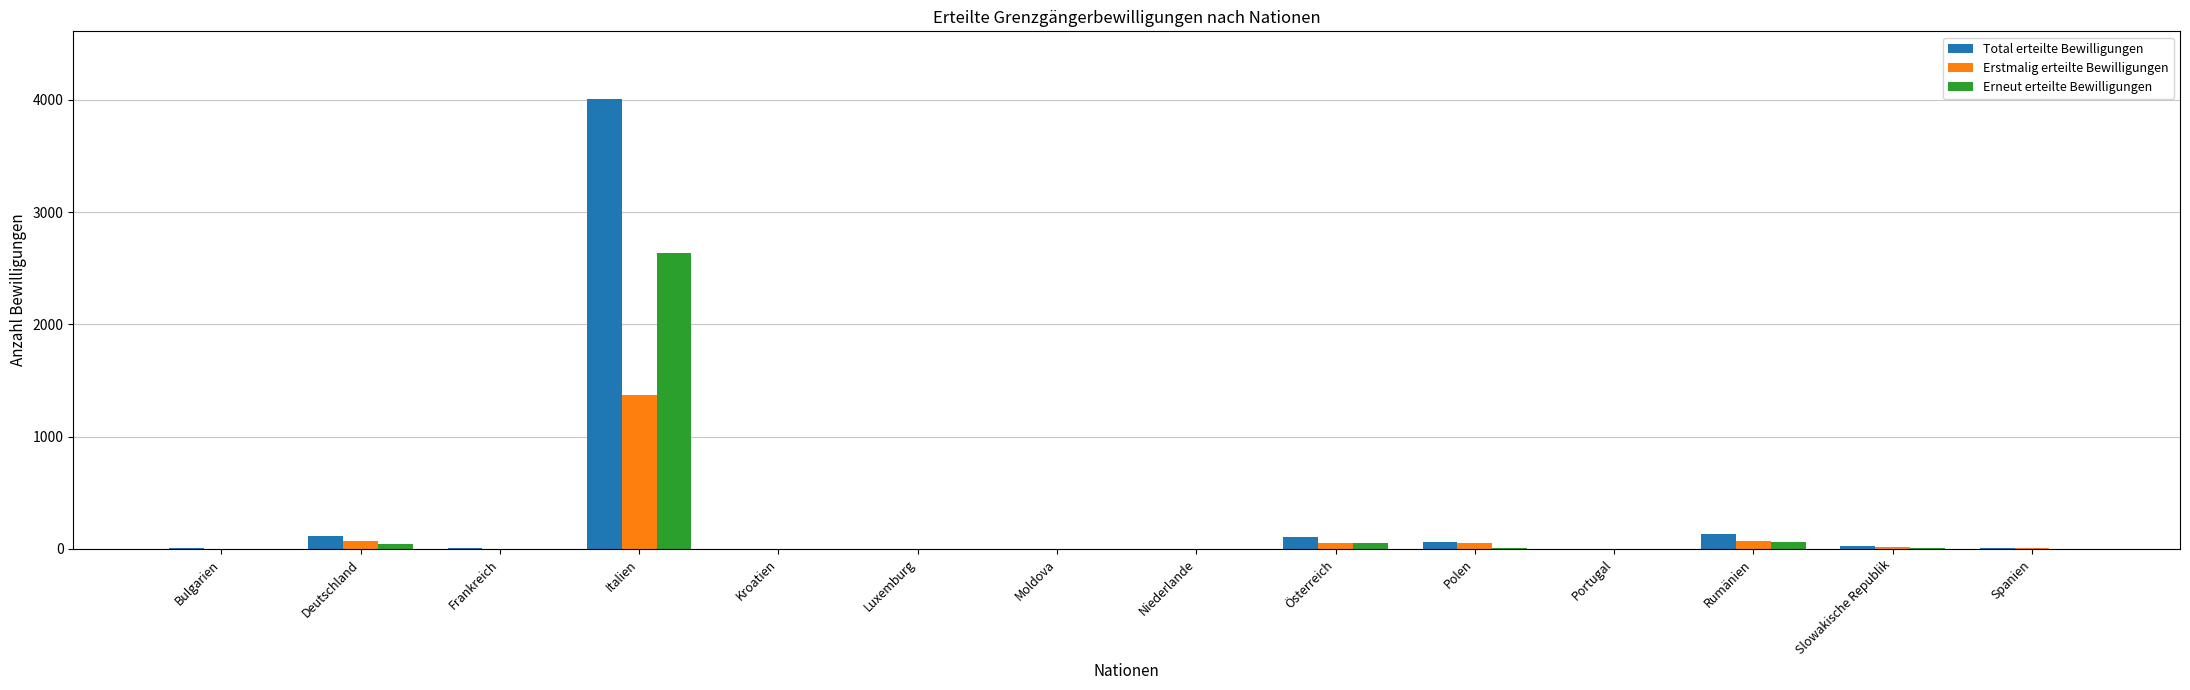

How many series are shown in this chart?

3